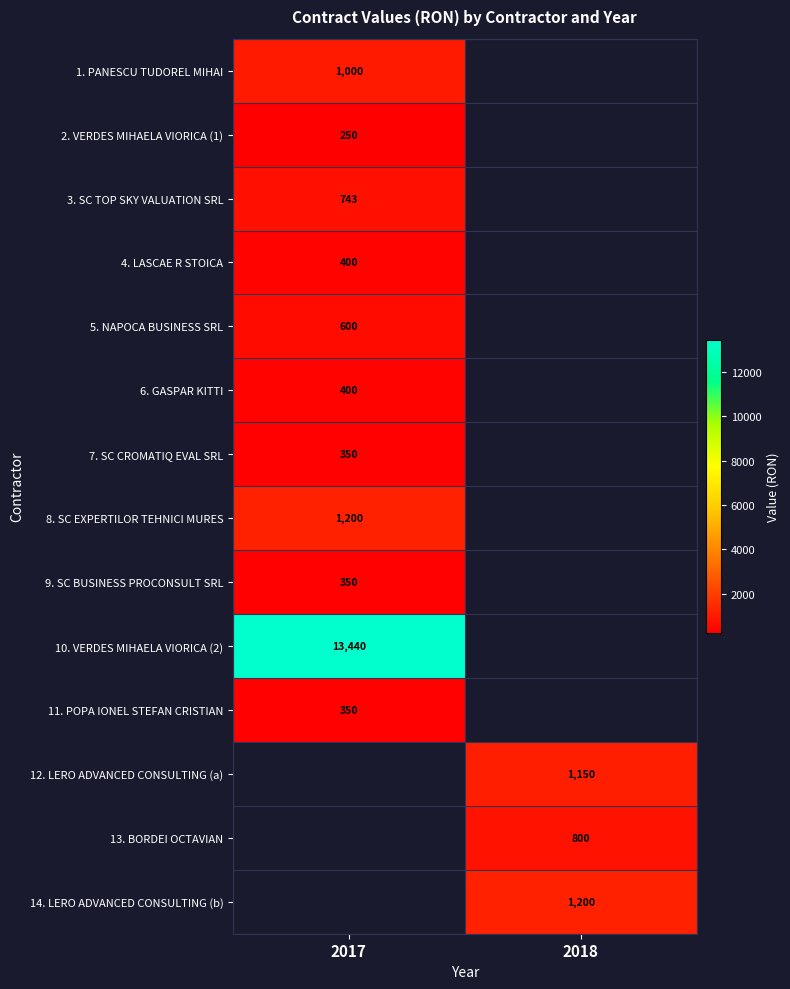

Is it true that 9. SC BUSINESS PROCONSULT SRL equals 98.0 at 2017?

False